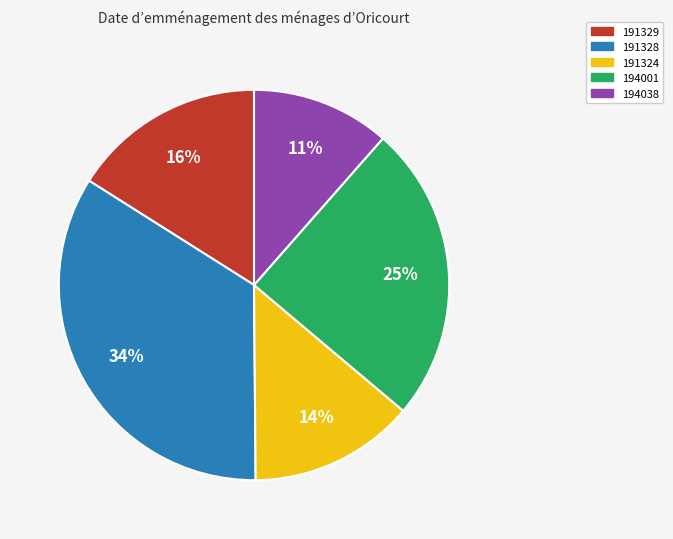

To the nearest percent, what is the average slice percentage?

20%